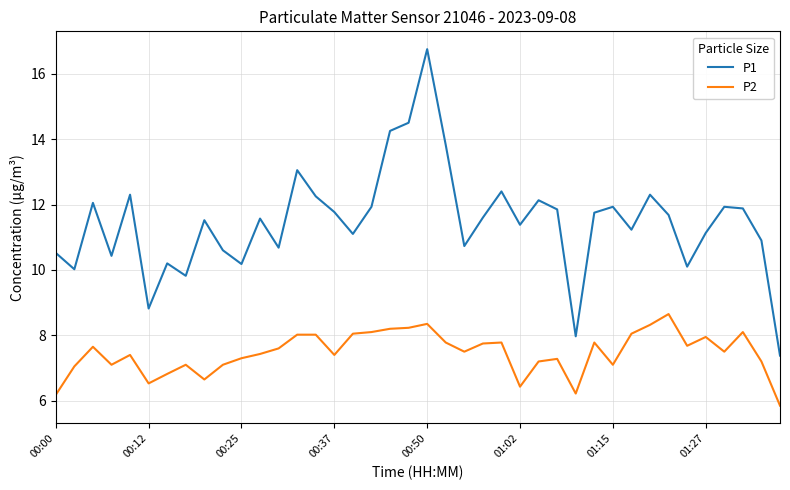

What is the maximum value shown in the chart?

16.8